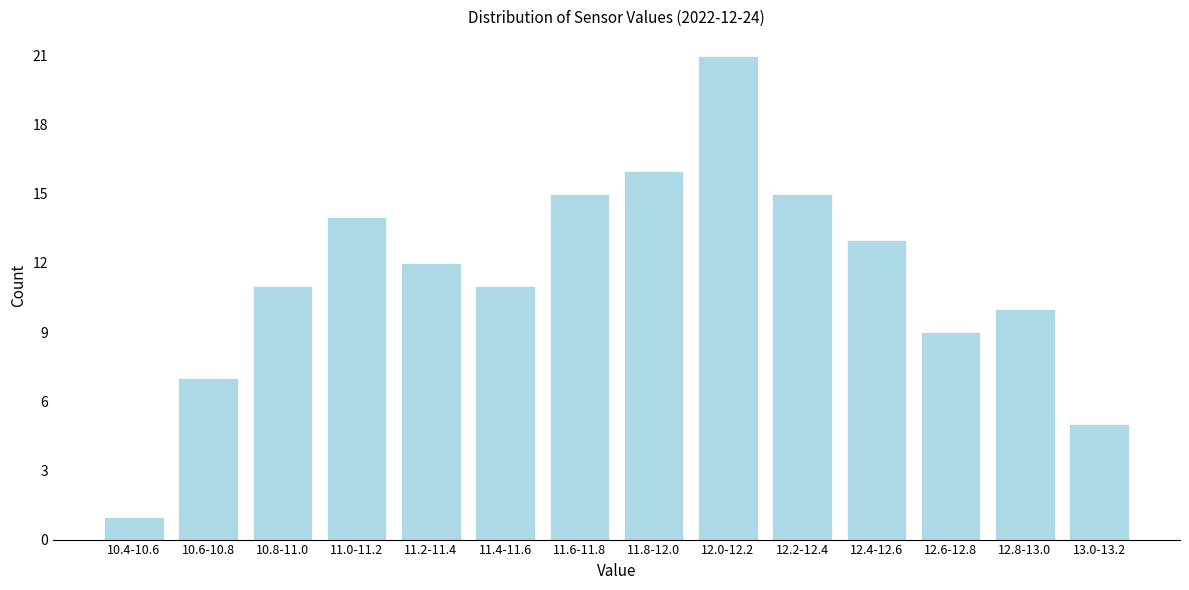

Reading left to right, extract all data points from this chart.

10.4-10.6=1	10.6-10.8=7	10.8-11.0=11	11.0-11.2=14	11.2-11.4=12	11.4-11.6=11	11.6-11.8=15	11.8-12.0=16	12.0-12.2=21	12.2-12.4=15	12.4-12.6=13	12.6-12.8=9	12.8-13.0=10	13.0-13.2=5